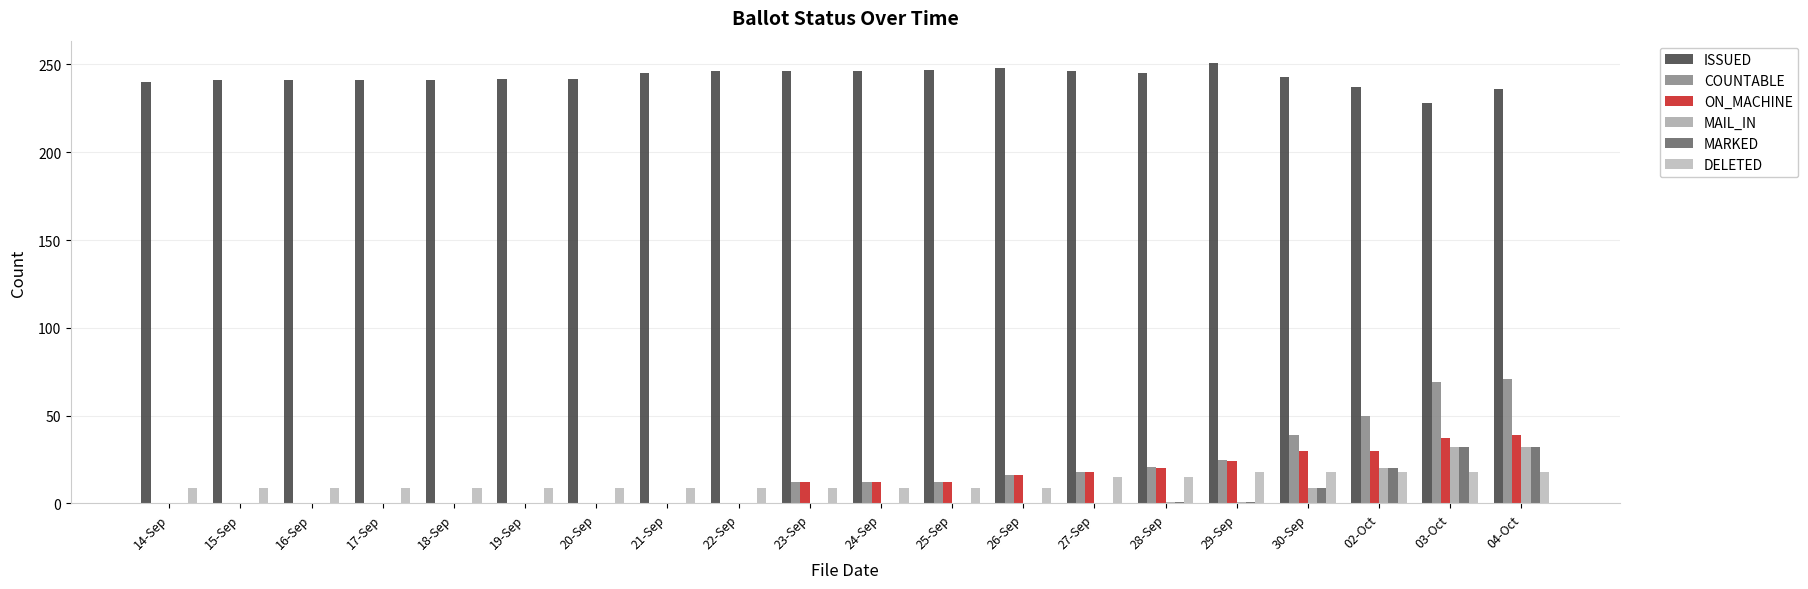

What is the label of the 4th bar from the right?

30-Sep